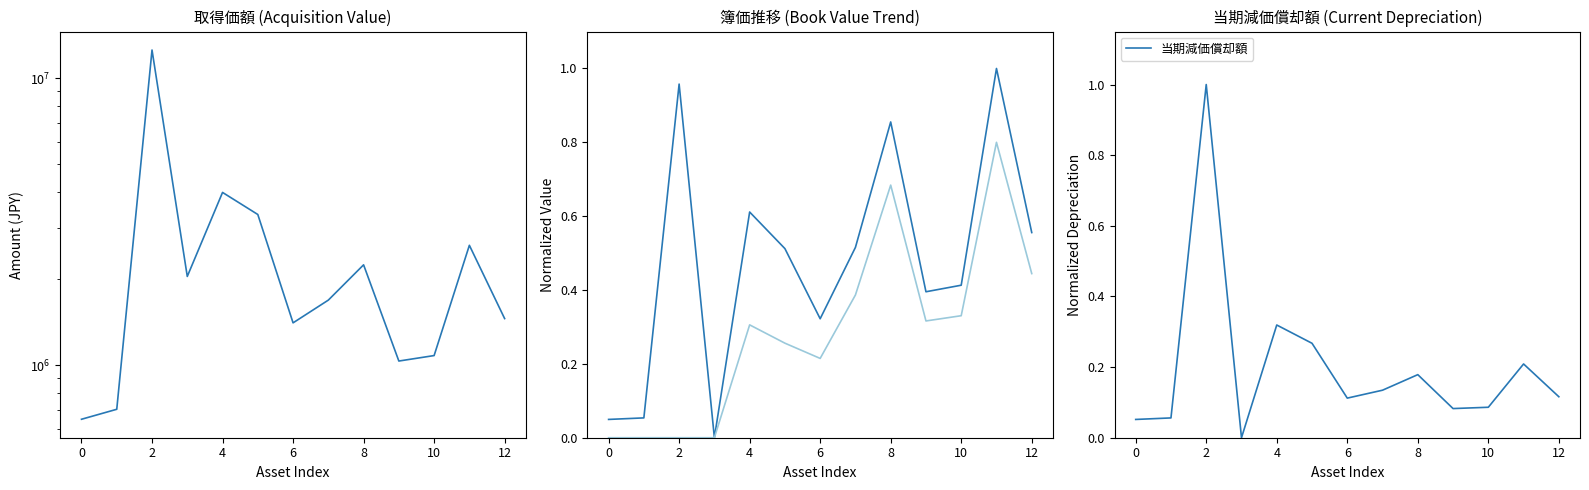

True or false: 期首簿価 has more than 0 points higher than both neighbors.

True